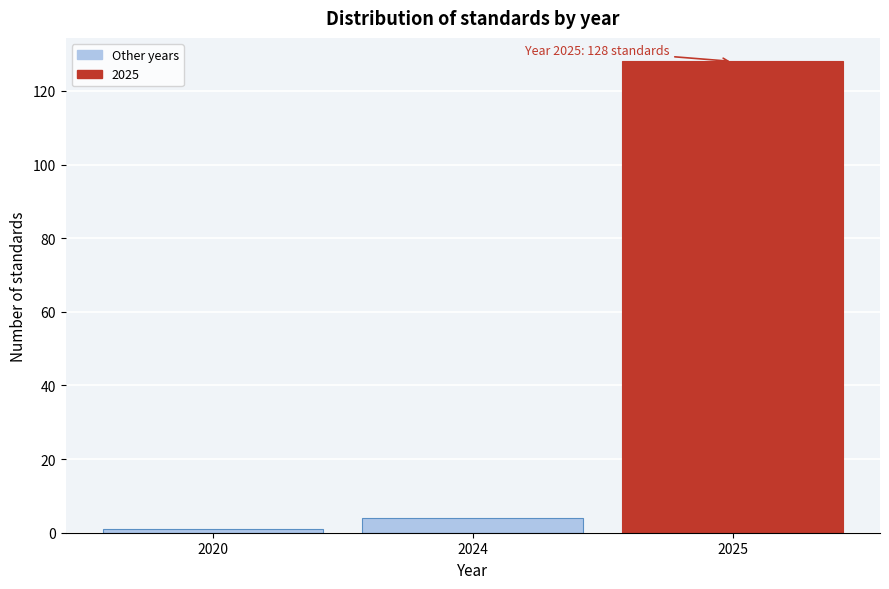

Reading right to left, list all the values displayed in this chart.

2025=128	2024=4	2020=1